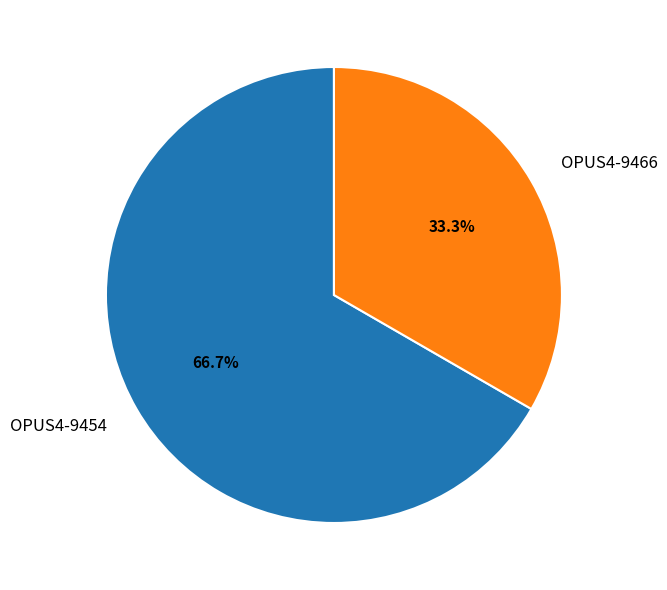

Approximately how many times larger is the value at OPUS4-9466 compared to OPUS4-9454?

0.5